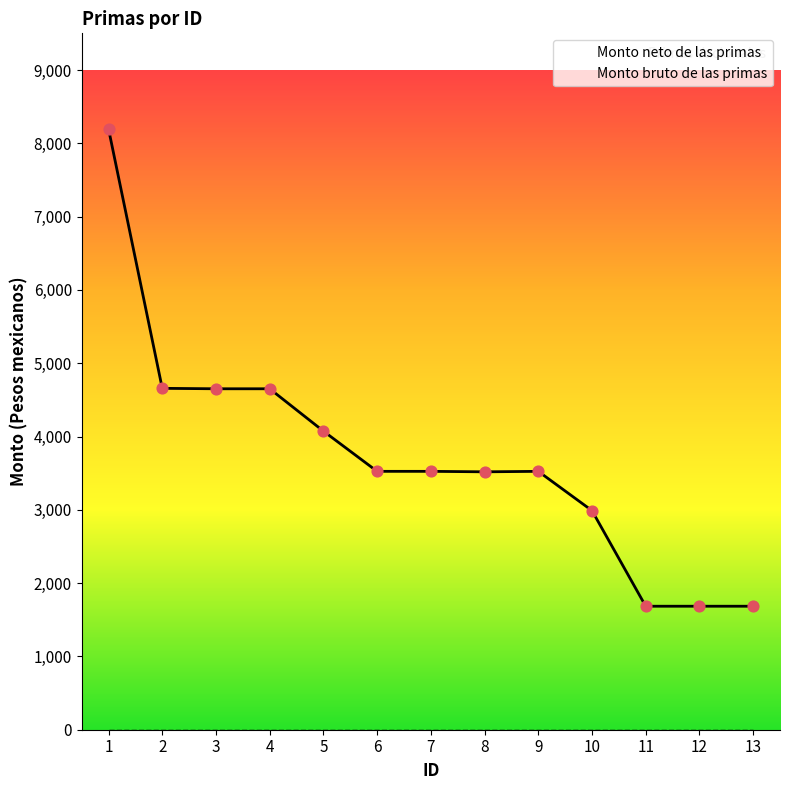

At how many categories does at least one series exceed 1920?

10